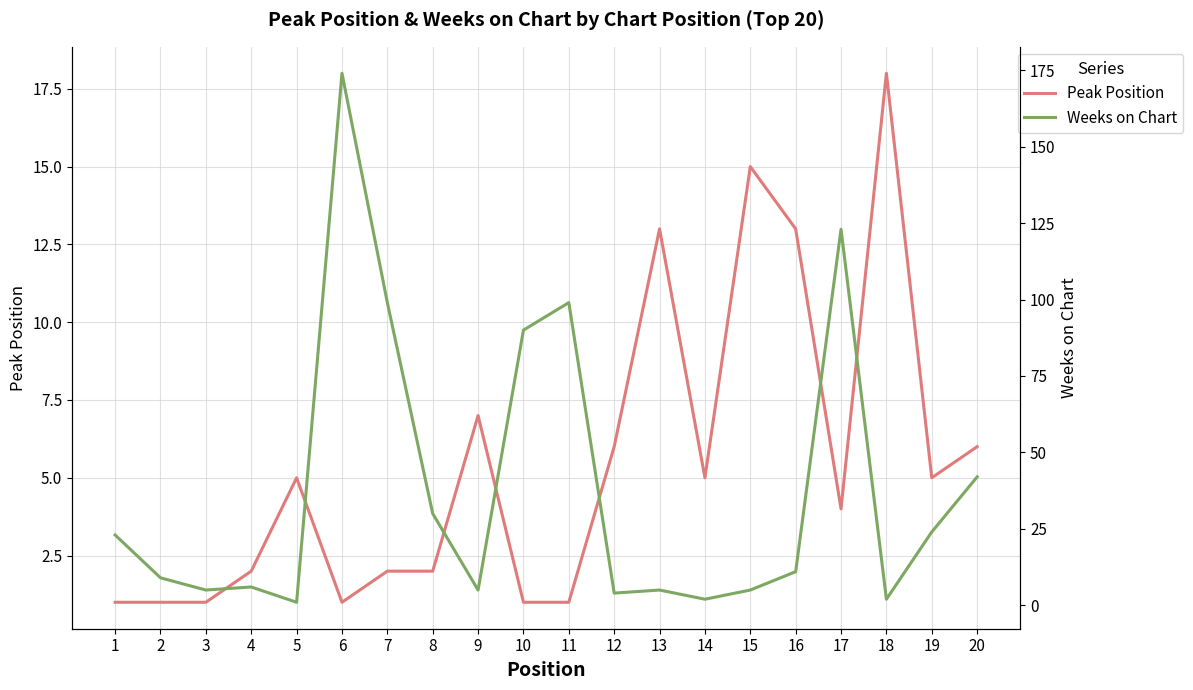

Where do Peak Position and Weeks on Chart first cross each other?

4 and 5